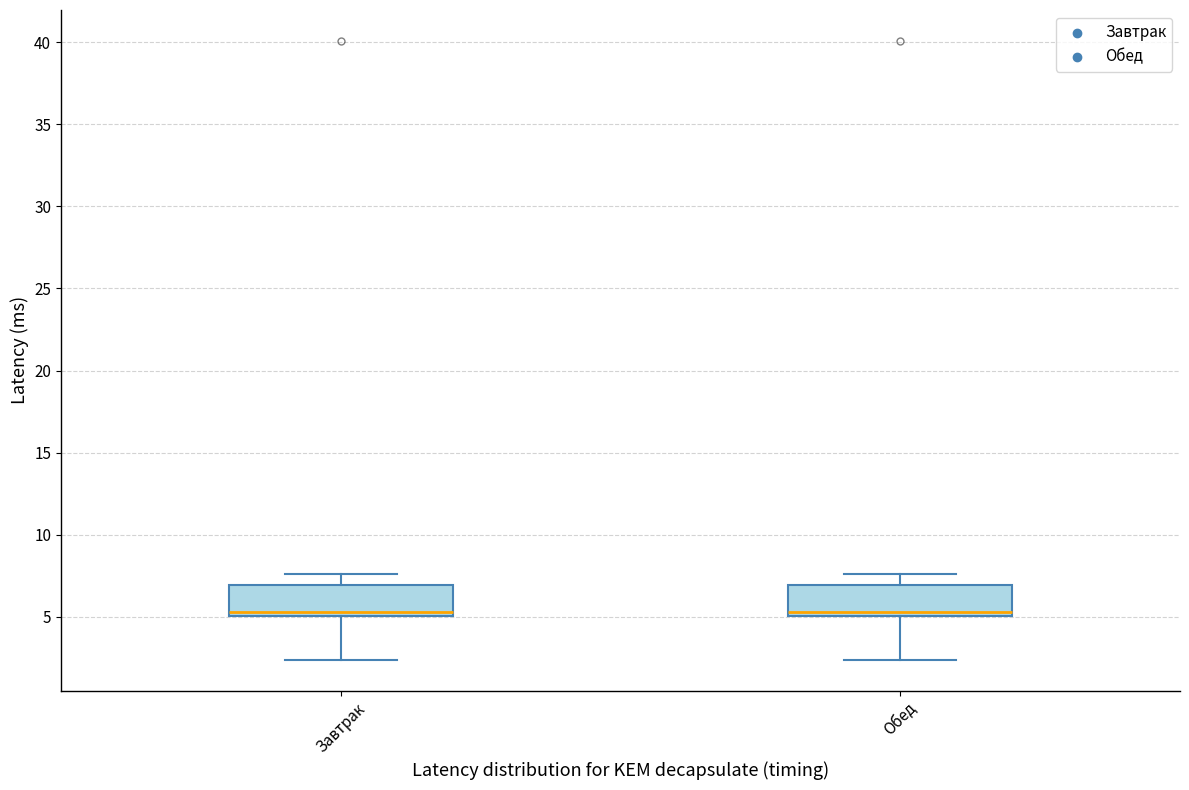

Reading left to right, read every box against the y-axis: the position of its median line, the range the box covers, and the ends of its whiskers. The values are not printed on the chart, so give them approximately, as read against the axis.

Завтрак: median 5.5, box 5.0 to 7.0, whiskers 2.5 to 7.5
Обед: median 5.5, box 5.0 to 7.0, whiskers 2.5 to 7.5